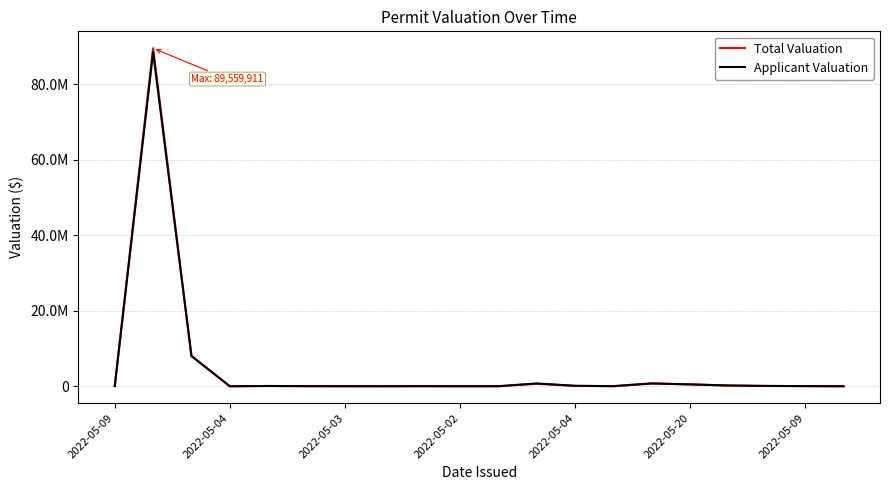

Rank the series by their maximum value, from lowest to highest.

Applicant Valuation, Total Valuation